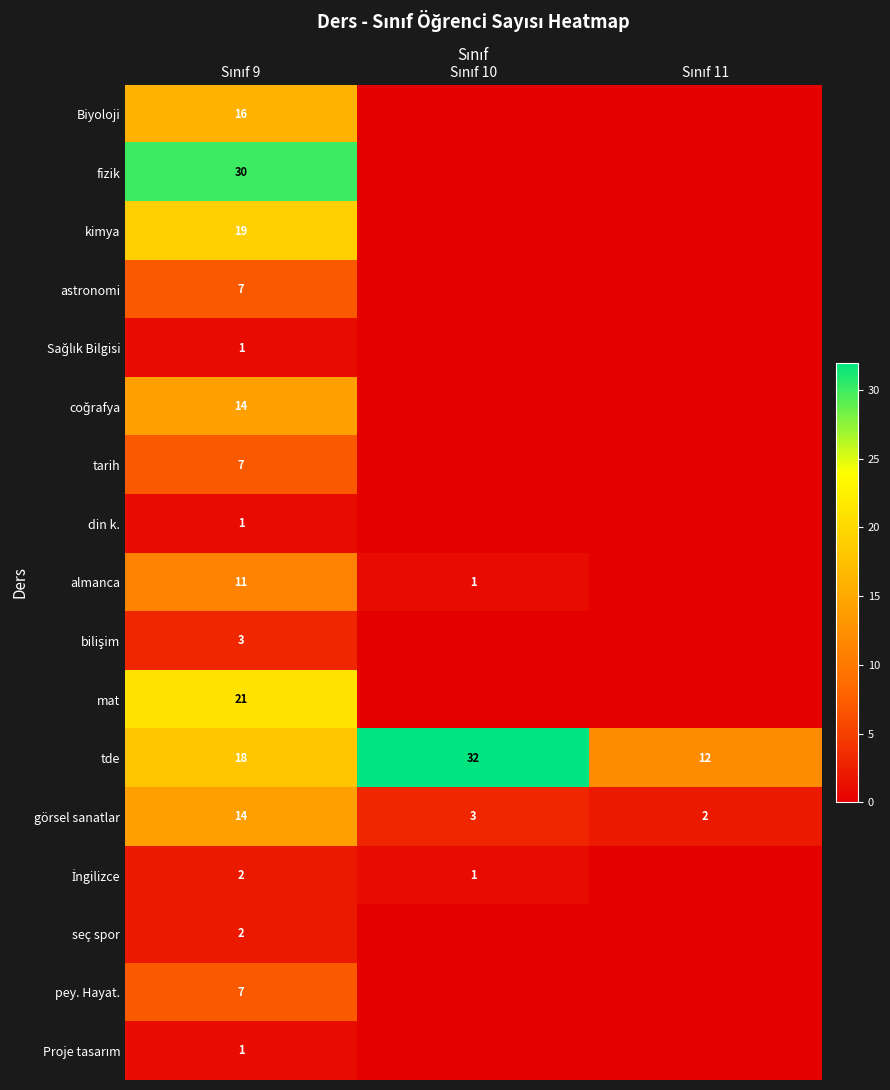

What is the difference between the maximum and second lowest values in the tde series?

14